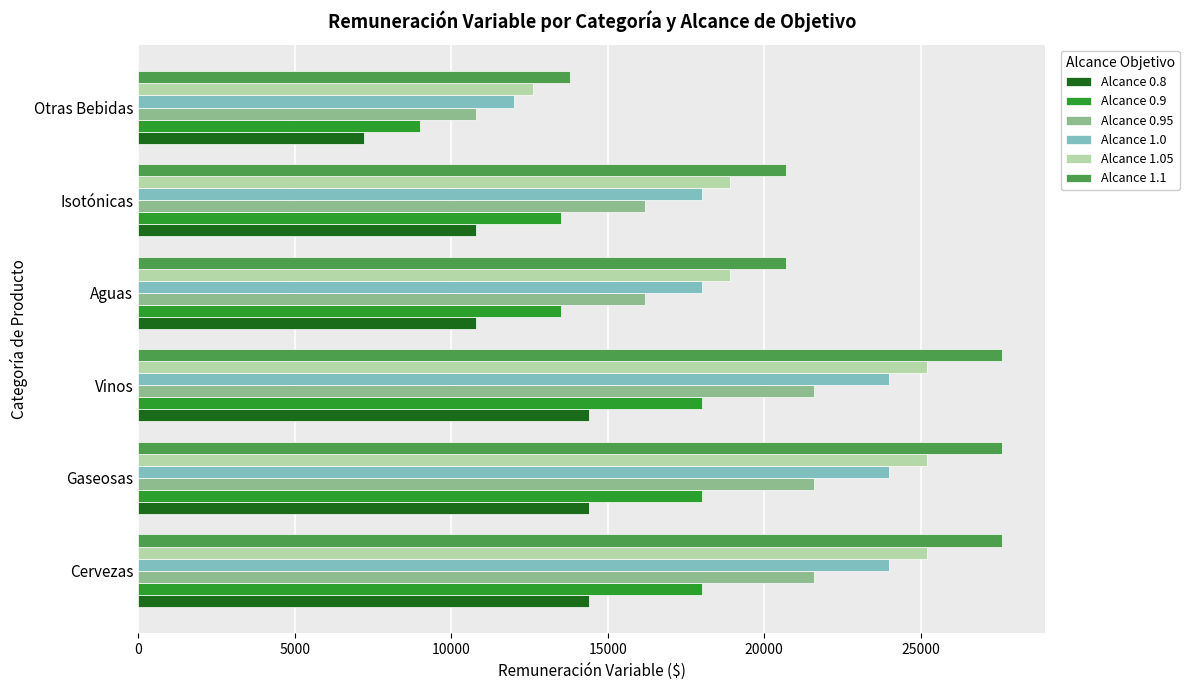

At which label does Alcance 1.1 reach its minimum?

Otras Bebidas